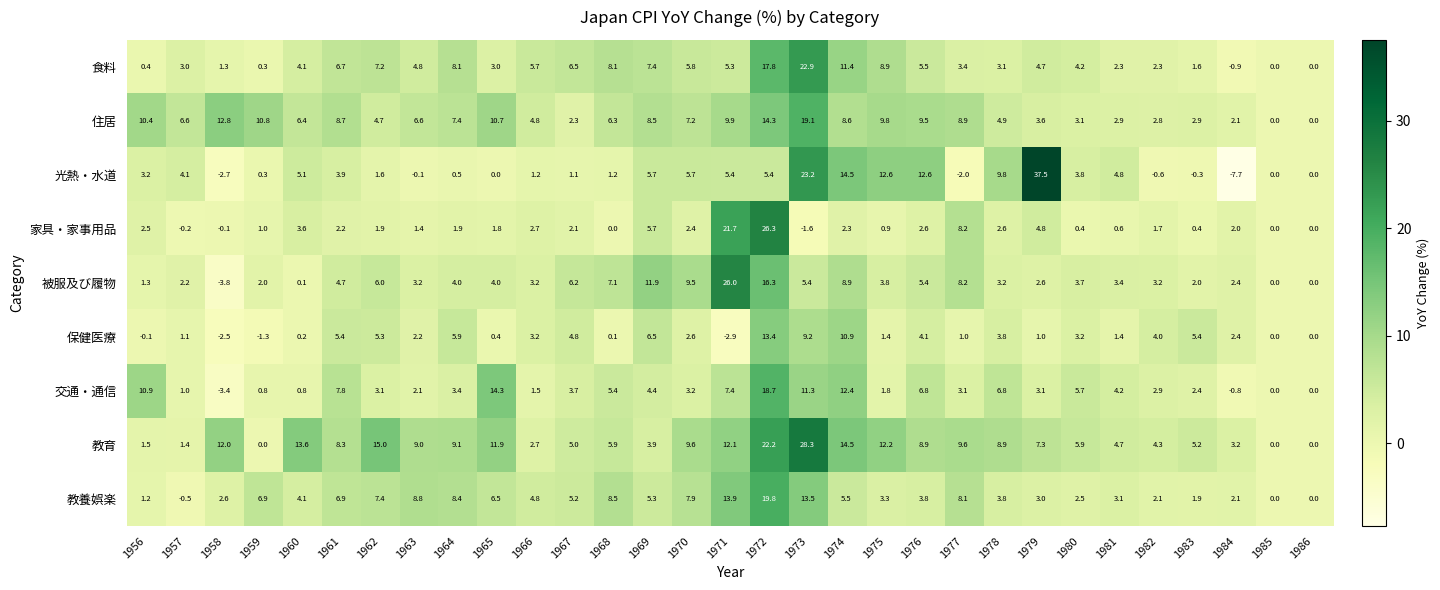

The 光熱・水道 series shows -2.0 at 1977. True or false?

True